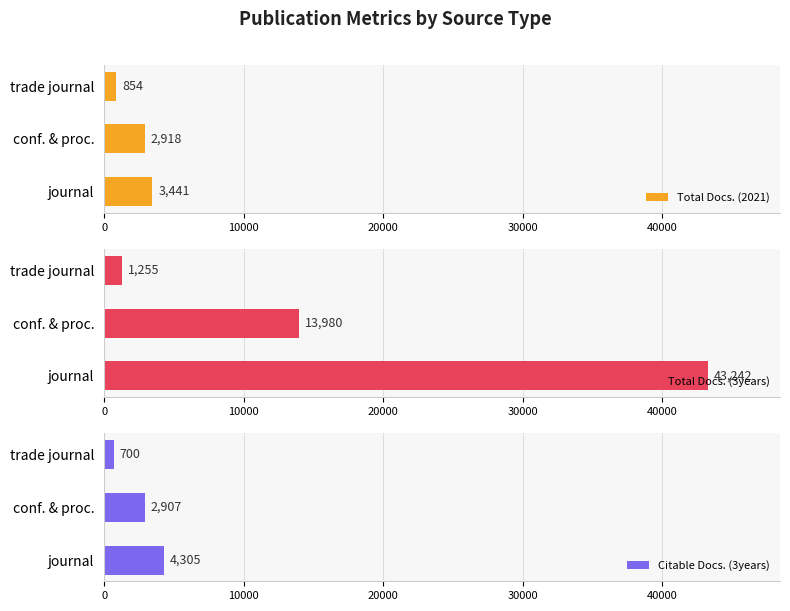

True or false: Total Docs. (2021) has a value of 854 at trade journal.

True